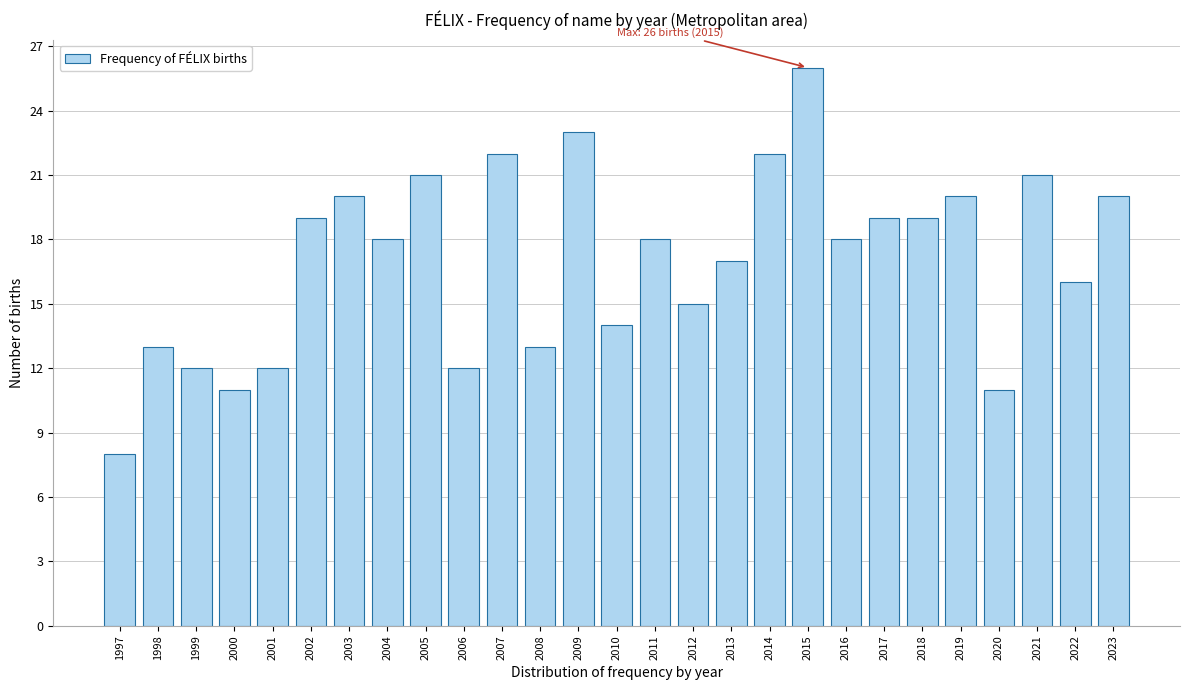

Reading right to left, transcribe all the data shown in this chart.

20	16	21	11	20	19	19	18	26	22	17	15	18	14	23	13	22	12	21	18	20	19	12	11	12	13	8